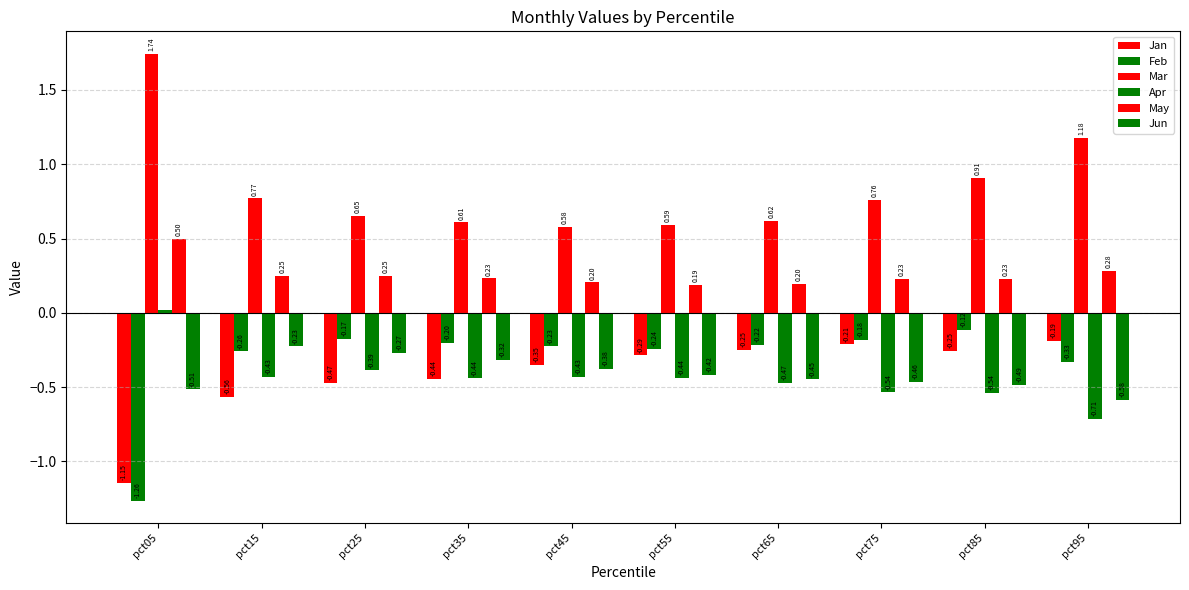

At how many categories does at least one series exceed 0?

10